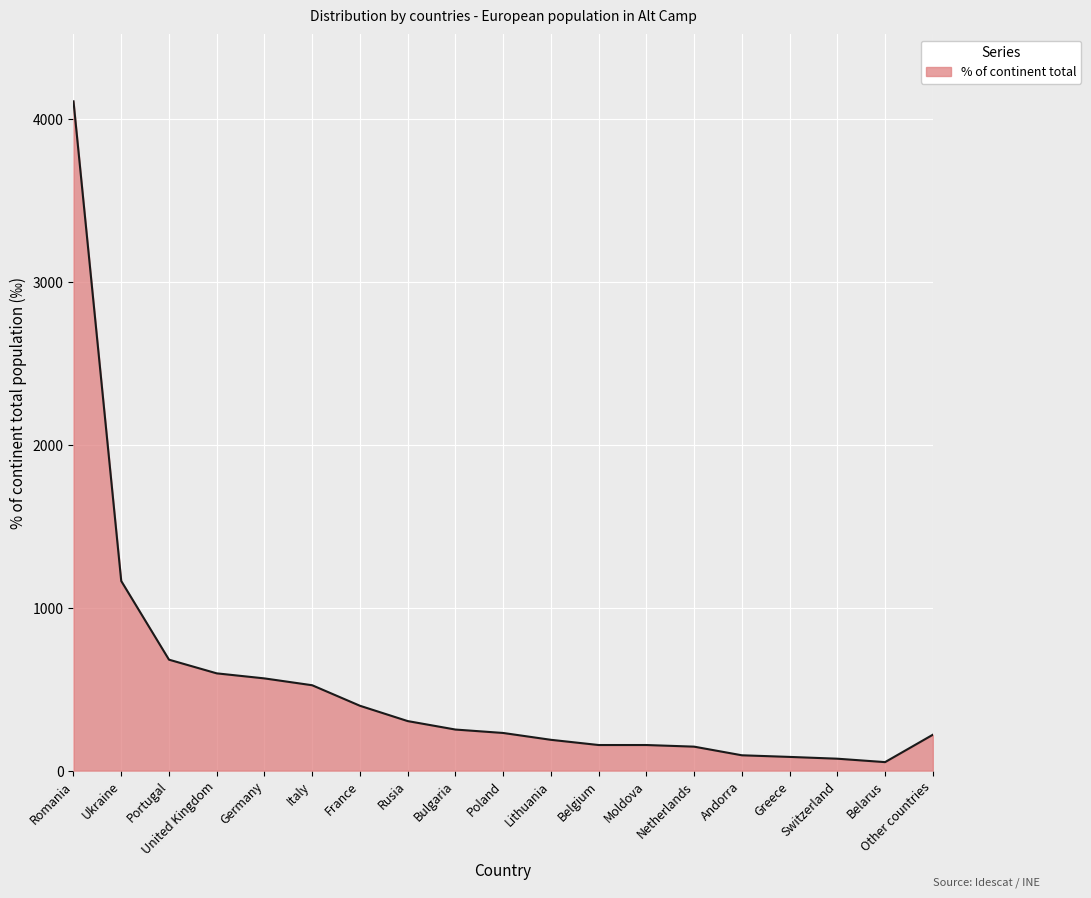

What is the change in value from Netherlands to Greece?

-63